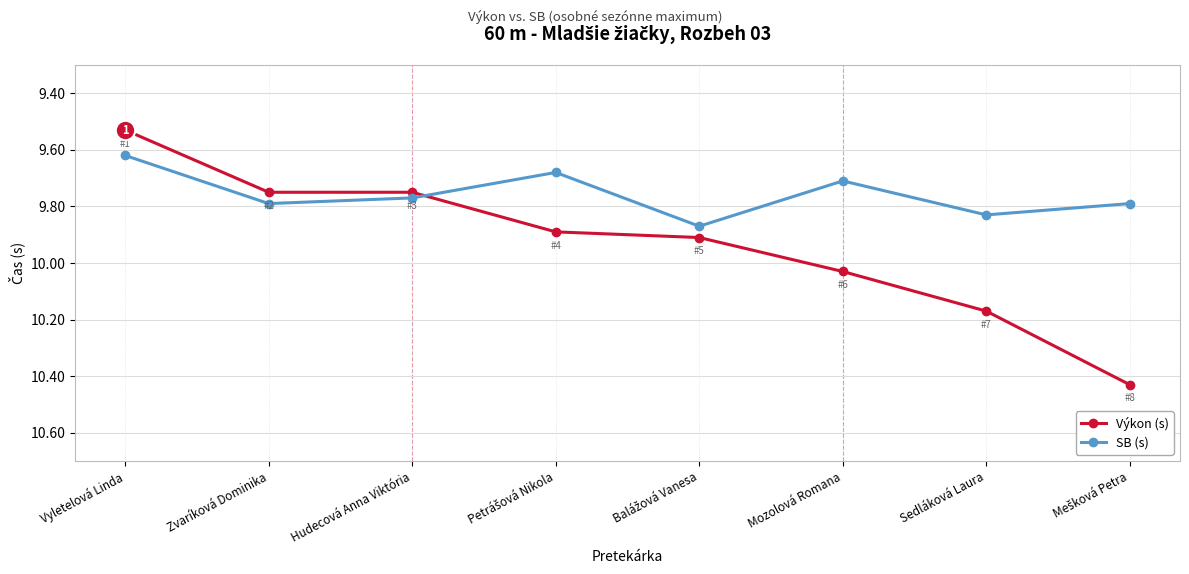

After their last crossing, which series has the higher values: Výkon (s) or SB (s)?

Výkon (s)